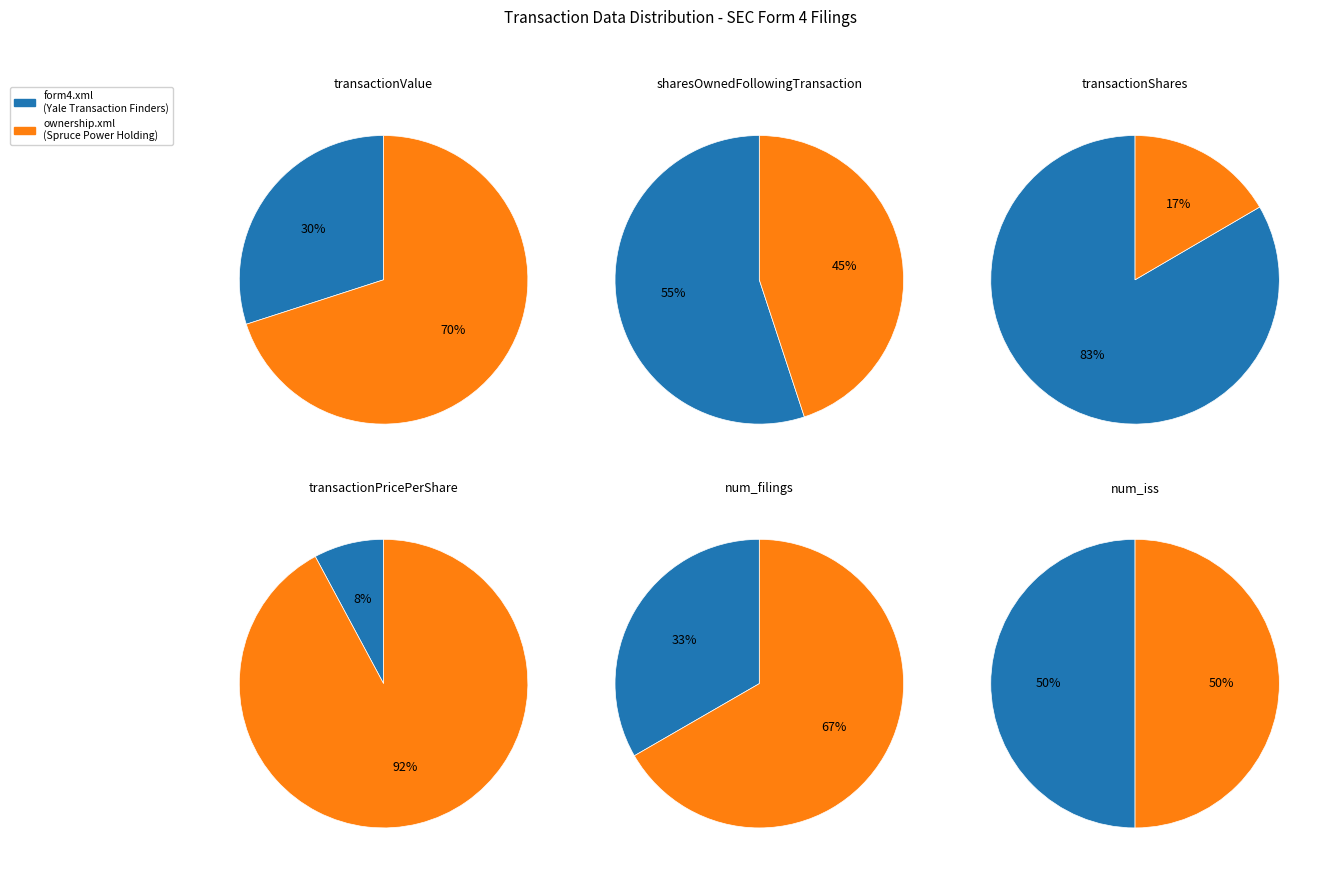

Which series has the largest range (max minus min)?

form4.xml